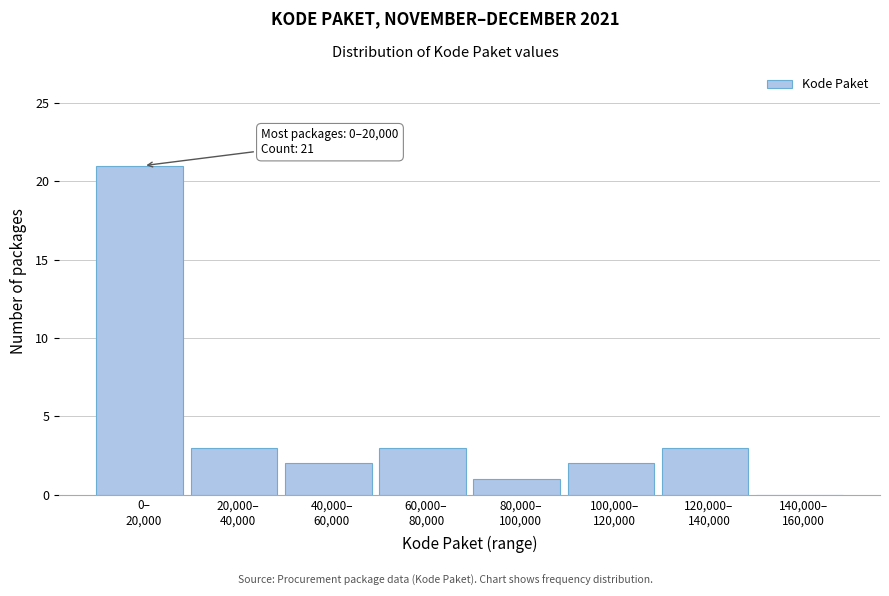

What is the sum of all values?

35